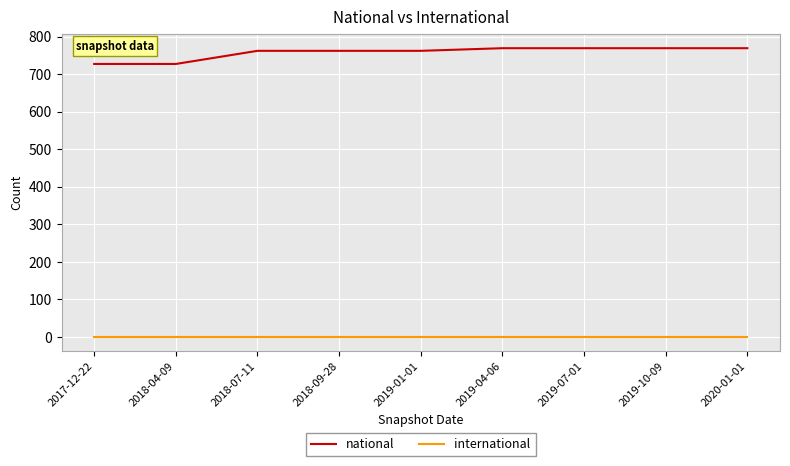

The value of national at 2017-12-22 is 727. True or false?

True